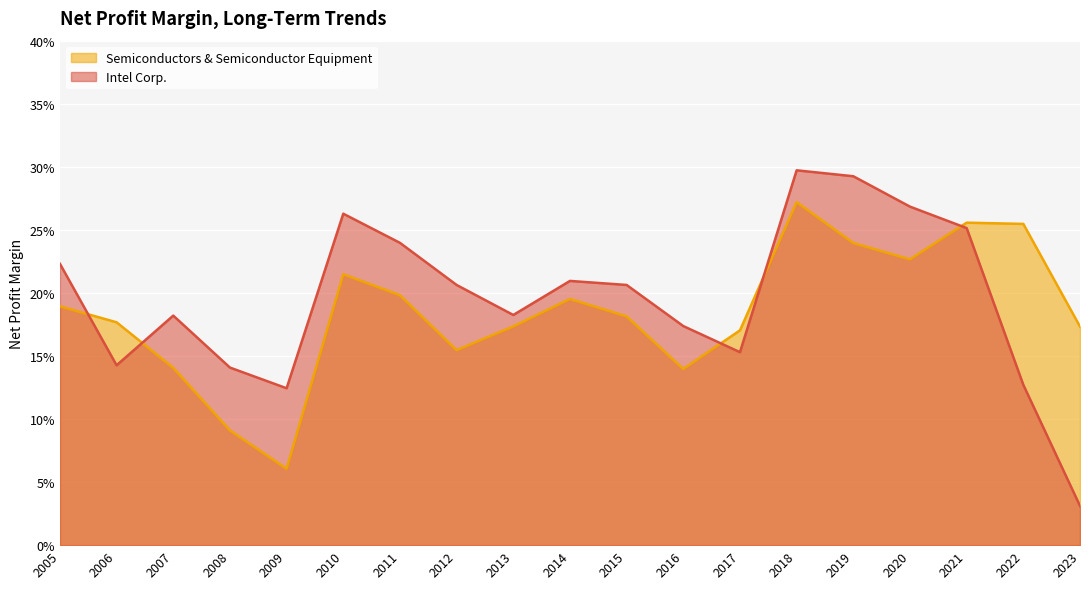

What is the difference between the maximum and minimum values in the Semiconductors & Semiconductor Equipment series?

0.2